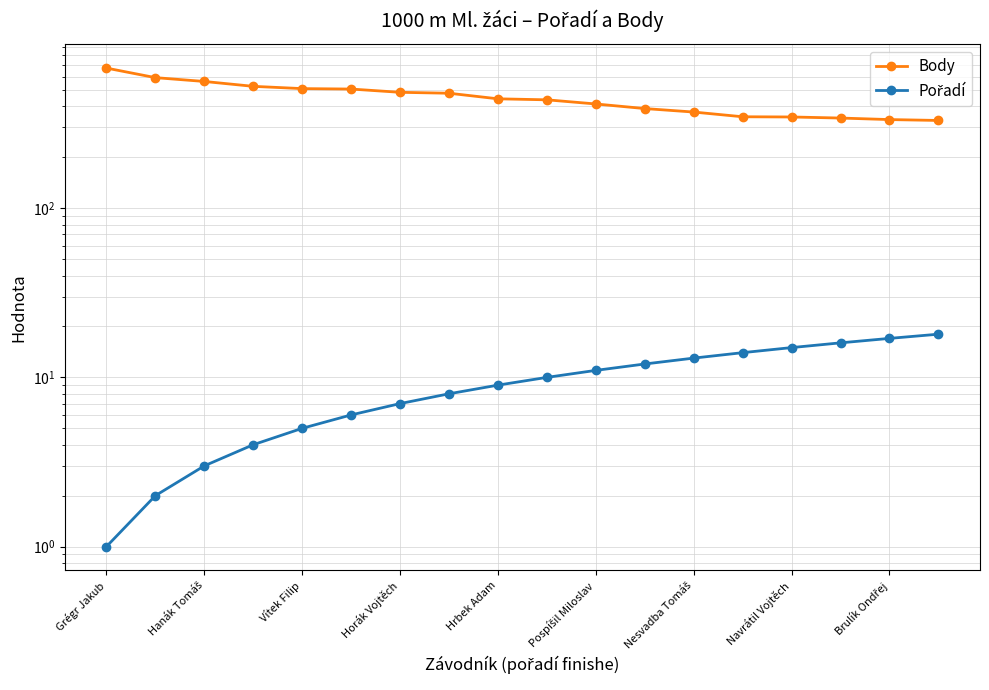

Reading left to right, extract all data points from this chart.

Body: 673	591	561	525	509	506	484	478	443	437	413	388	370	347	346	341	334	330
Pořadí: 1	2	3	4	5	6	7	8	9	10	11	12	13	14	15	16	17	18